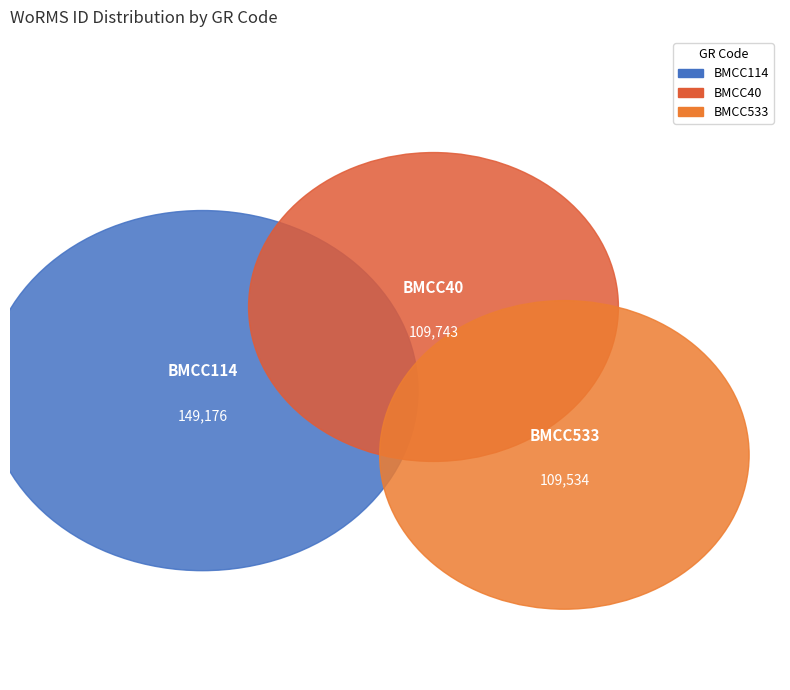

Approximately how many times larger is the value at BMCC114 compared to BMCC533?

1.4